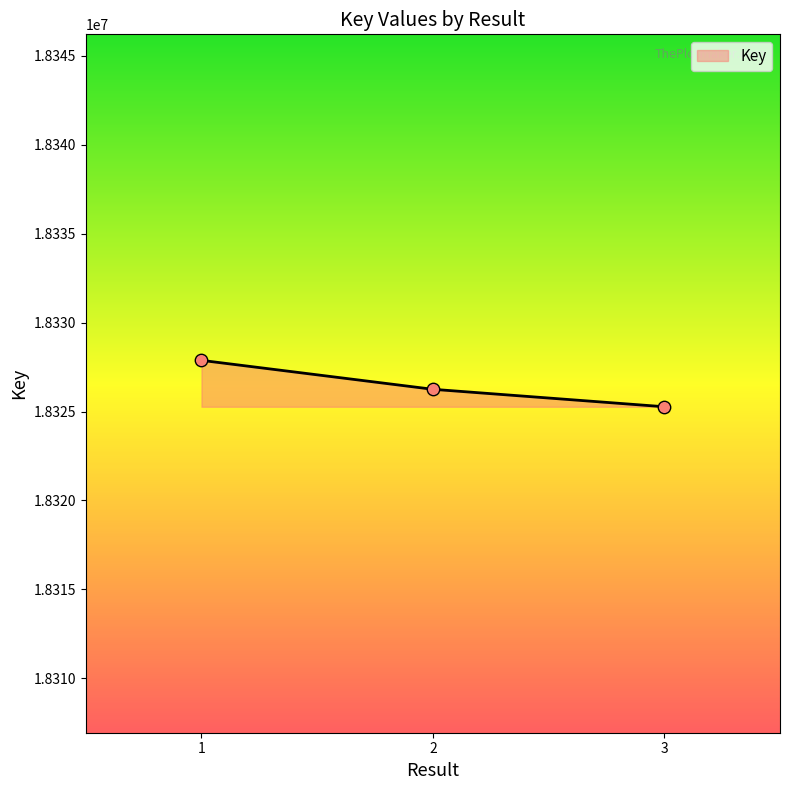

What is the ratio of the value at 1 to the value at 3?

1.0